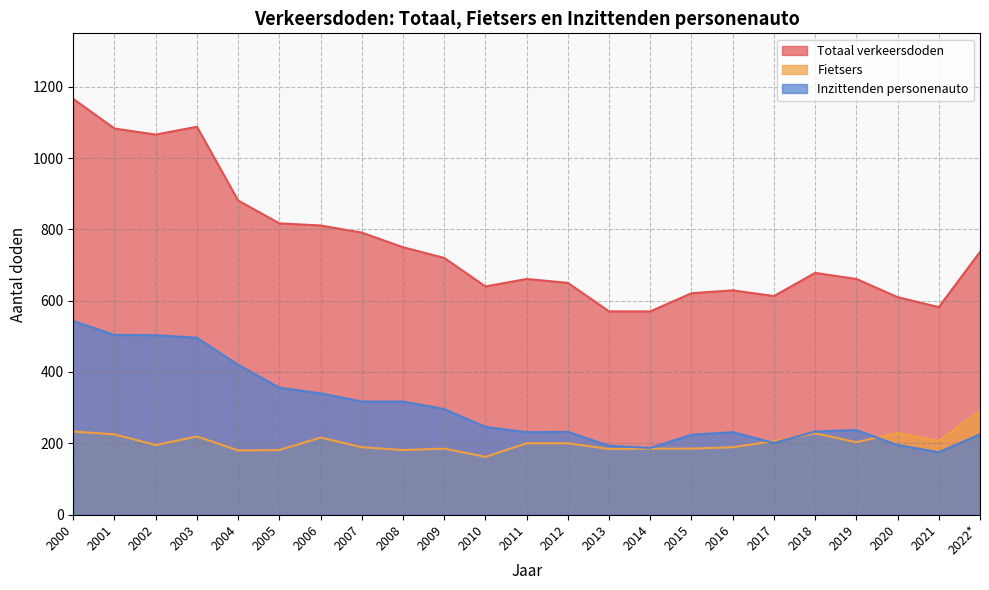

What is the spread (max minus min) of values at 2009?

535